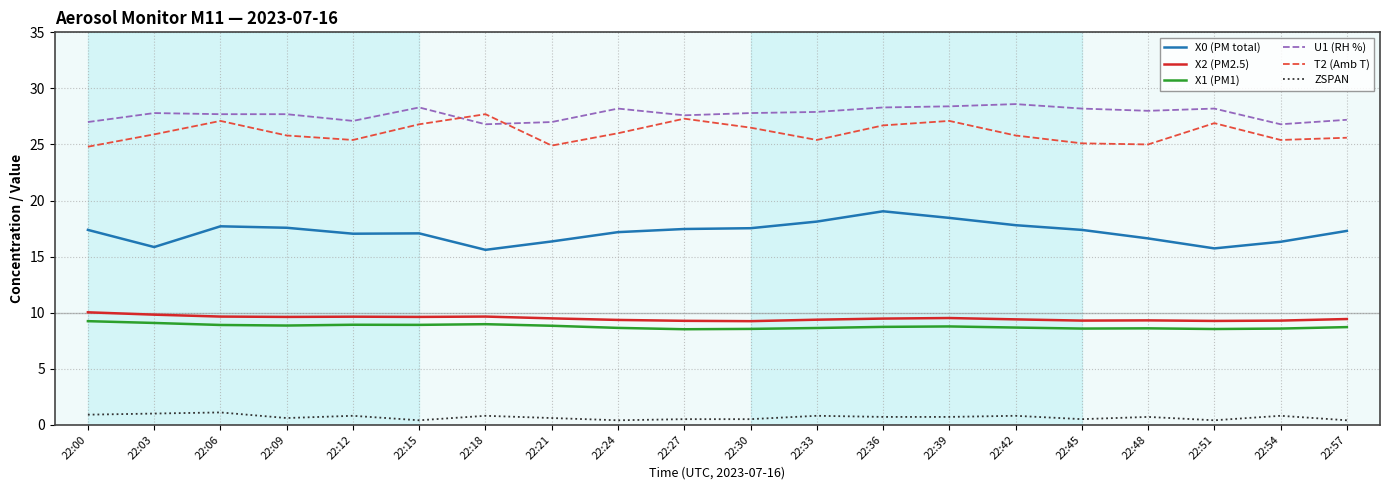

What are all the series names shown in the legend?

X0 (PM total), X2 (PM2.5), X1 (PM1), U1 (RH %), T2 (Amb T), ZSPAN